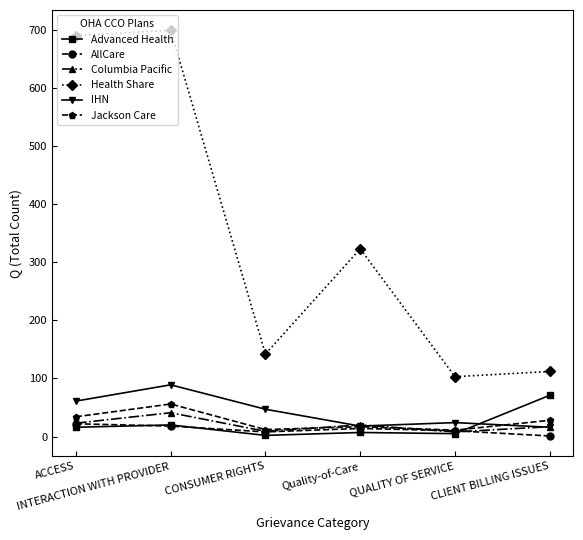

Is this an area chart (filled region under the line)?

No